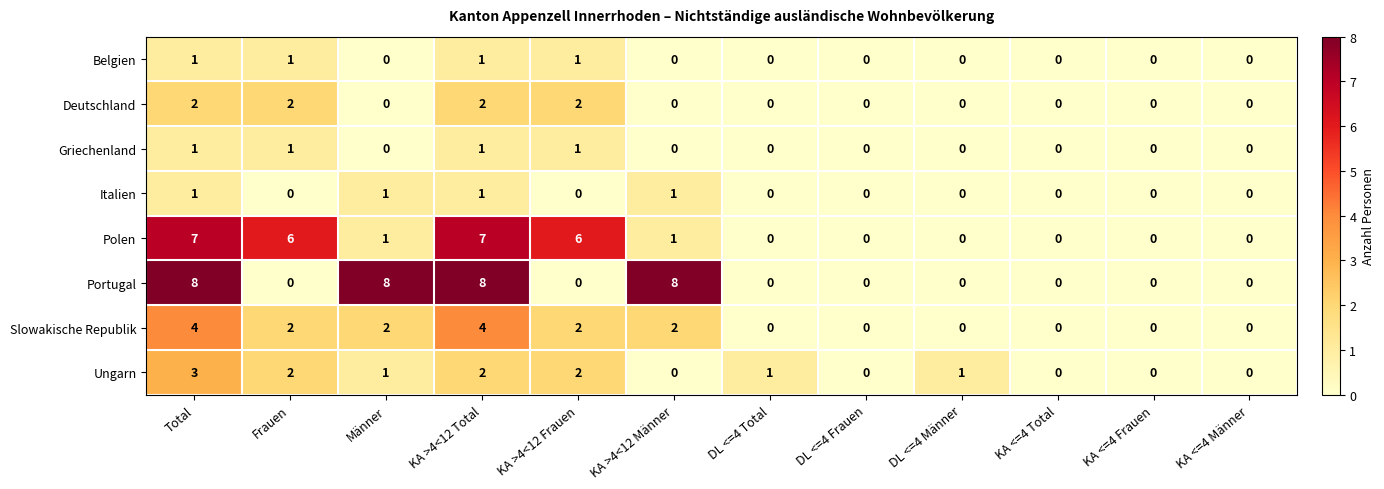

What is the total value across all series at Total?

27